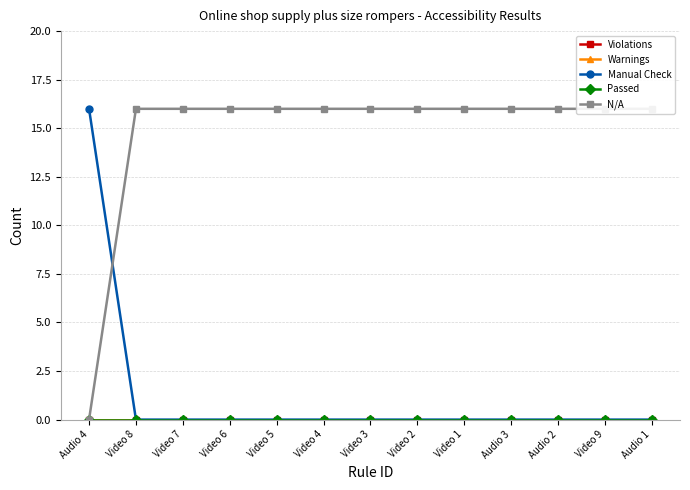

Count the number of data series in this chart.

5